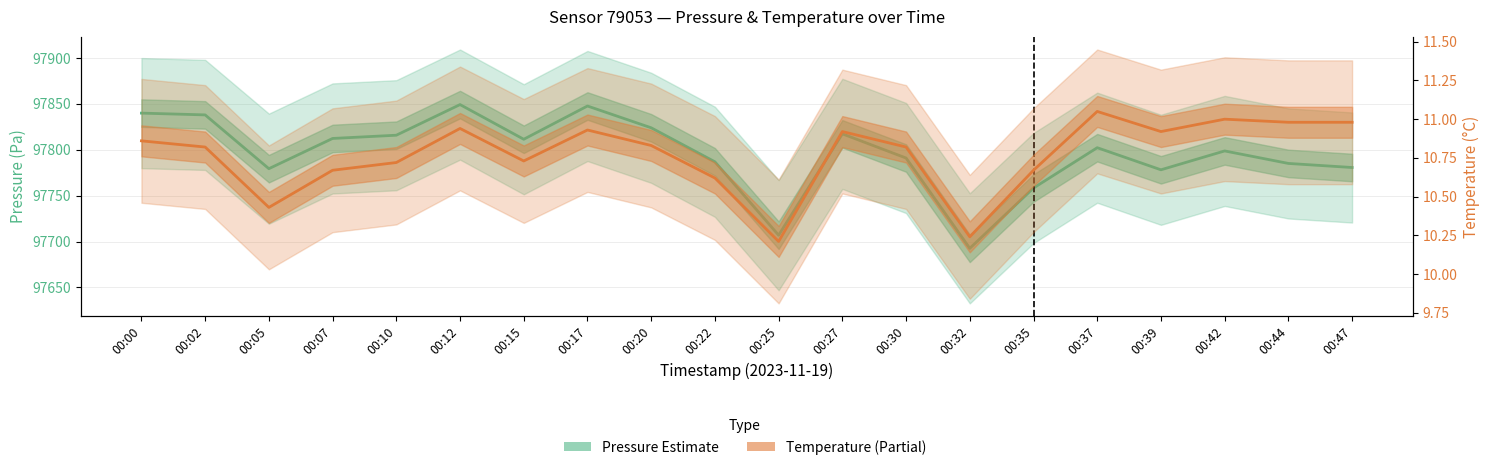

Which series changed the most between 00:22 and 00:30?

Pressure (Estimate)